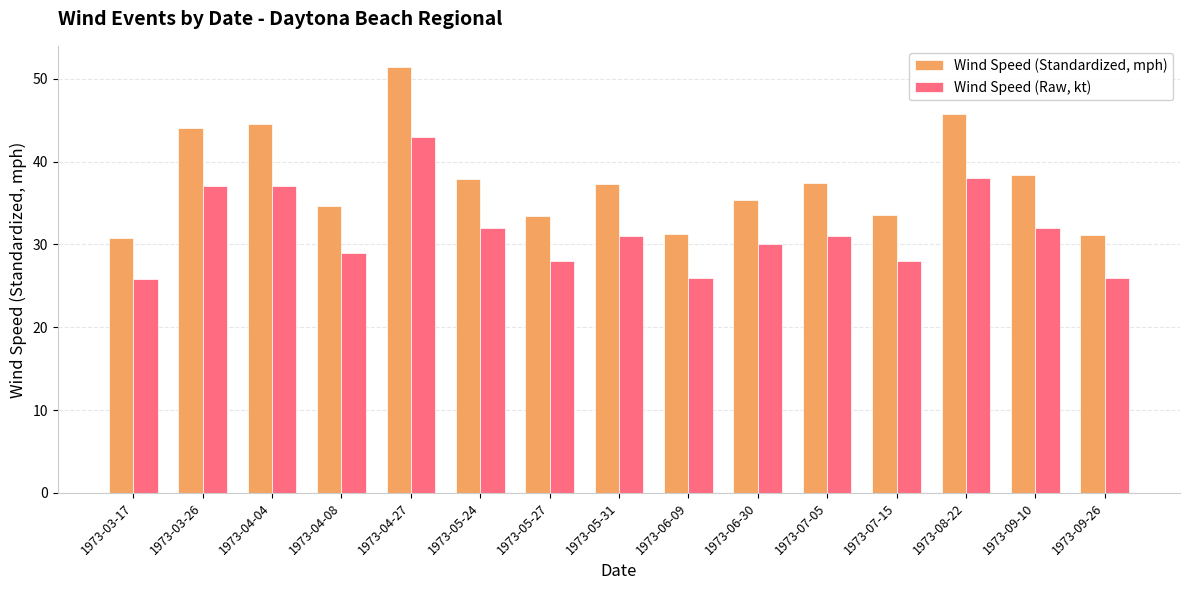

What is the difference between the highest and lowest values at 1973-06-30?

5.4